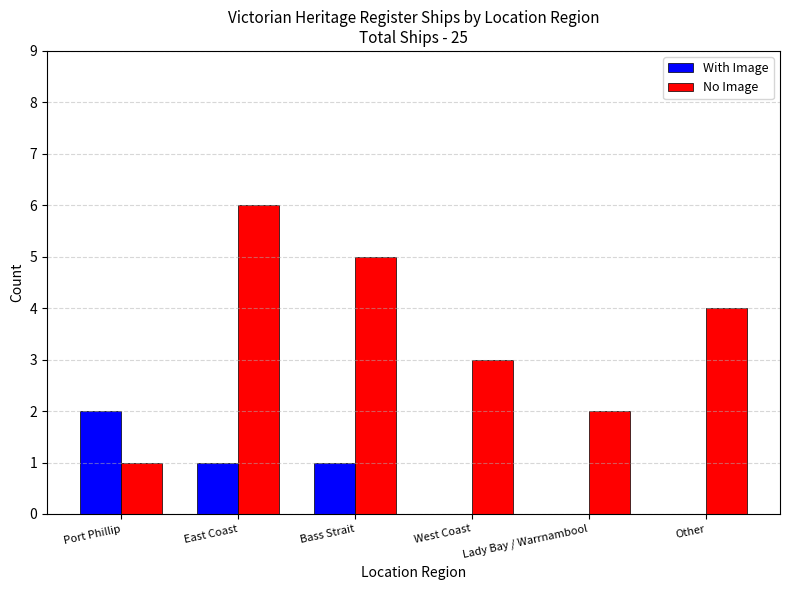

Between West Coast and Lady Bay / Warrnambool, which series saw the biggest shift?

No Image